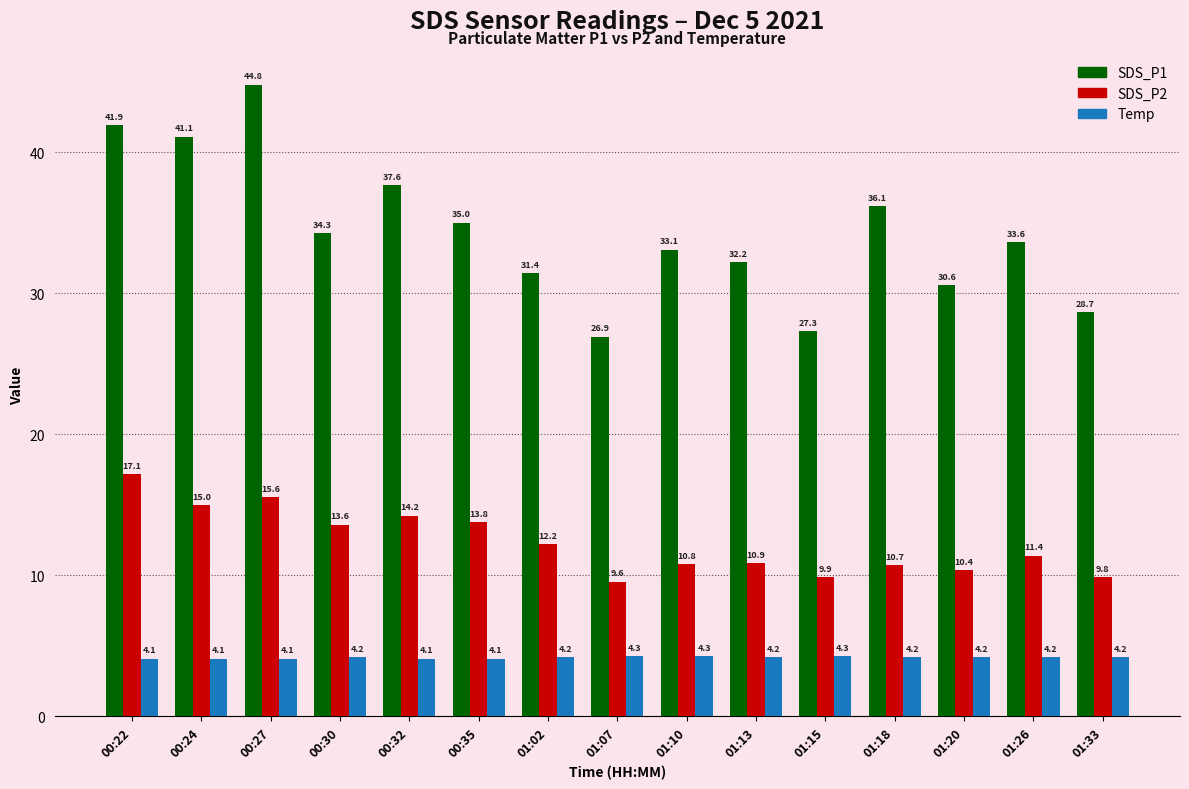

Rank the categories by SDS_P2 value from lowest to highest.

01:07, 01:33, 01:15, 01:20, 01:18, 01:10, 01:13, 01:26, 01:02, 00:30, 00:35, 00:32, 00:24, 00:27, 00:22